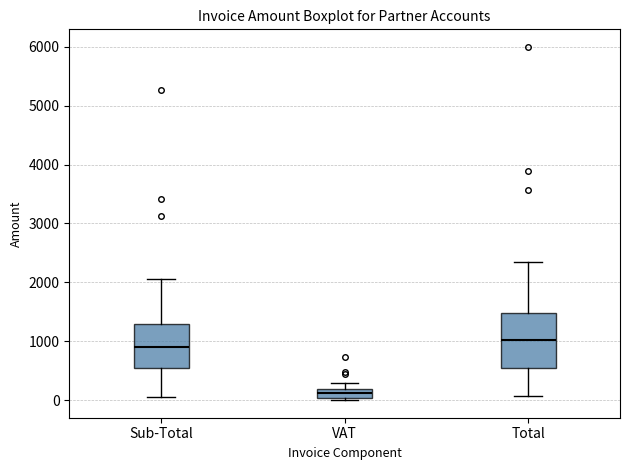

Where does the median line of the box for VAT sit on the y-axis? The values are not printed on the chart, so give them approximately, as read against the axis.

100